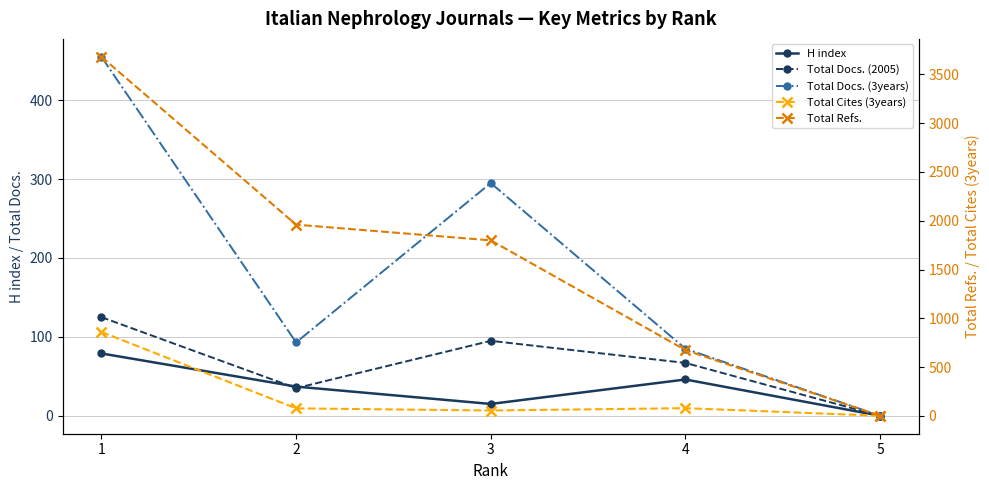

What are all the series names shown in the legend?

H index, Total Docs. (2005), Total Docs. (3years), Total Cites (3years), Total Refs.